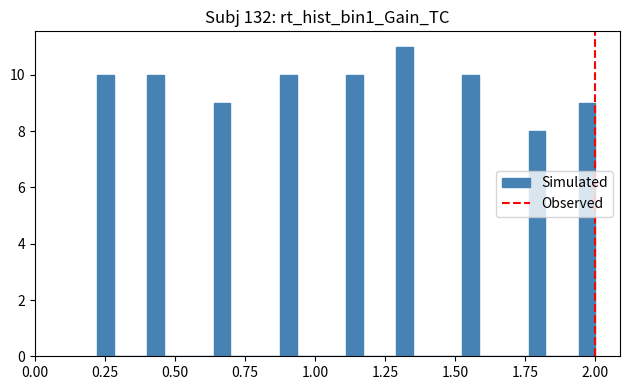

Around what value on the x-axis is the tallest bar? Give the approximate position of its centre, as read against the axis.

1.30